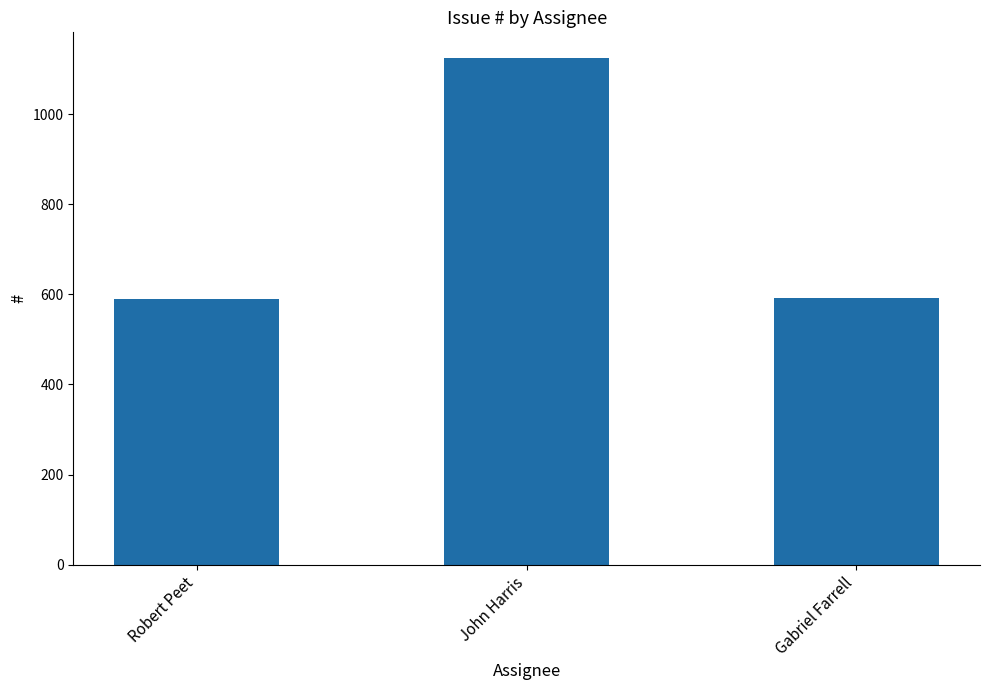

At which category does the chart reach its peak across all series?

John Harris